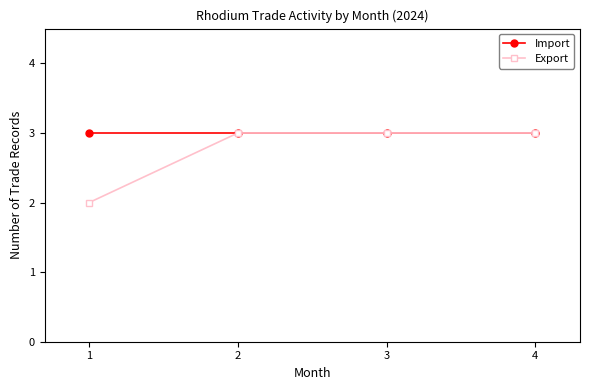

True or false: Import has a value of 2 at 2.

False